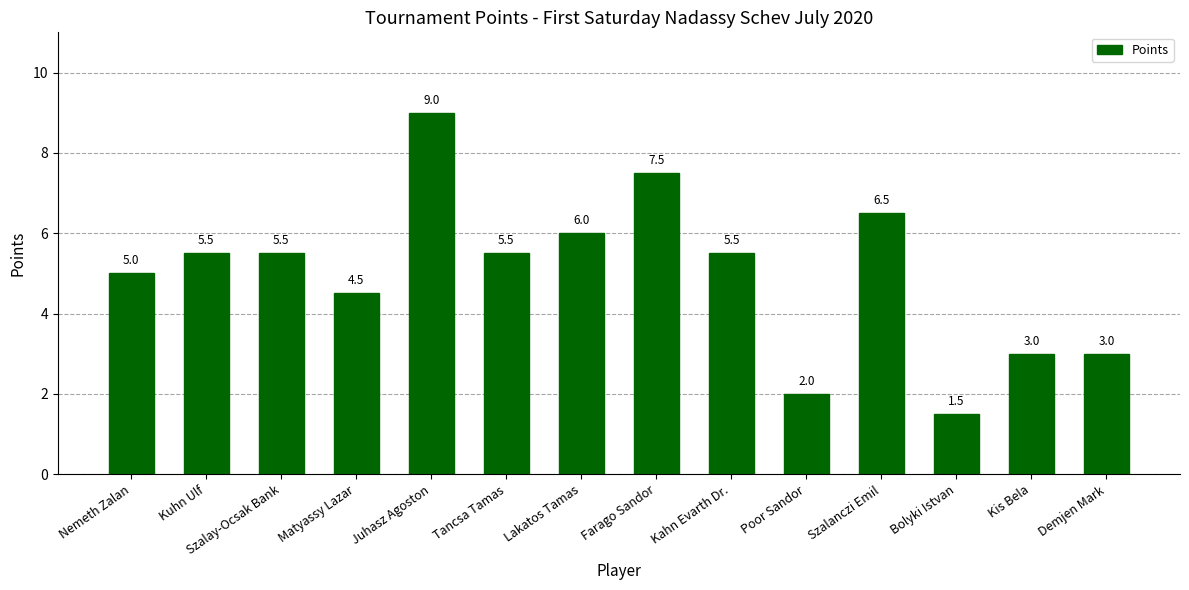

What is the value of the 6th bar from the left?

5.5